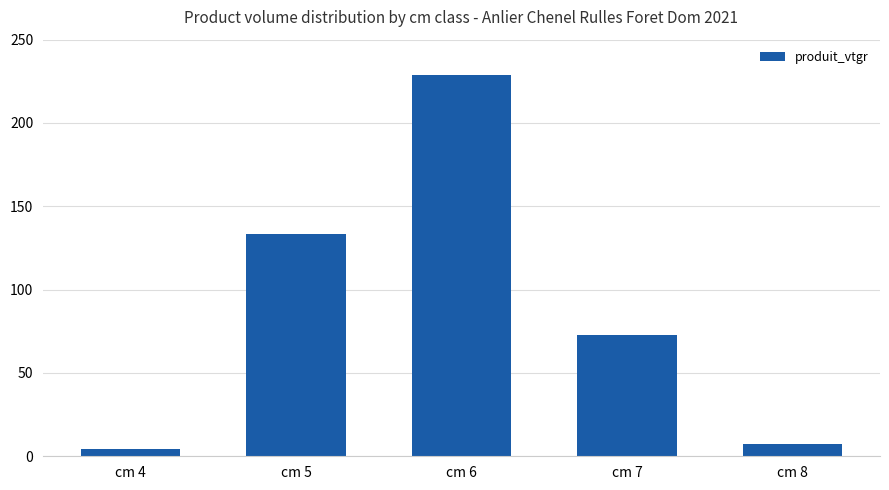

Which has a higher value, cm 6 or cm 7?

cm 6